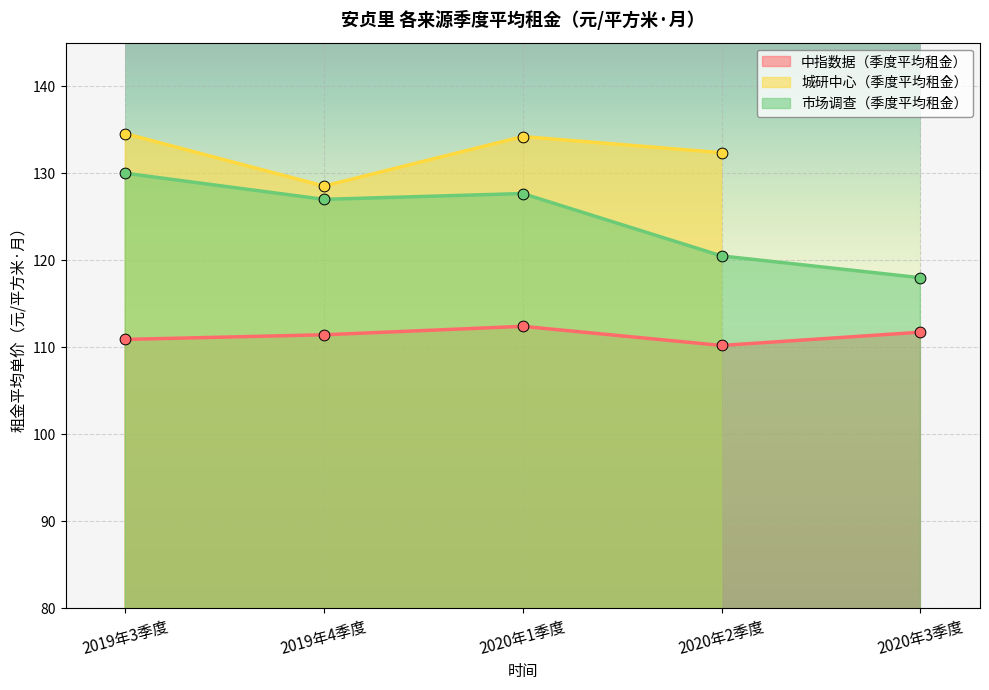

Which series has the widest spread of Y values?

市场调查（季度平均租金）